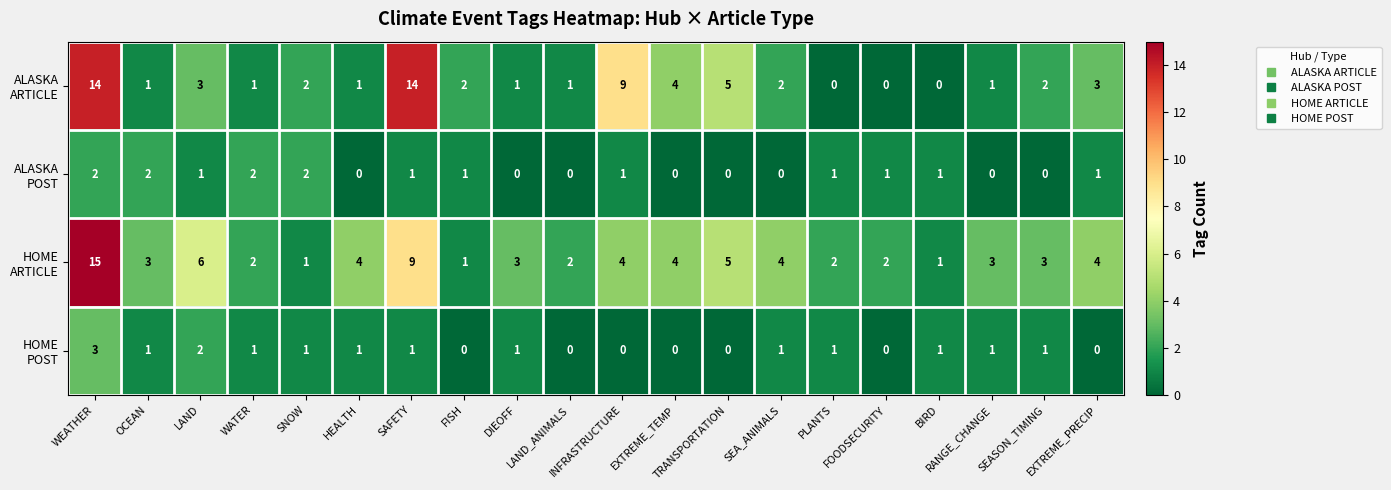

What is the maximum value shown in the chart?

15